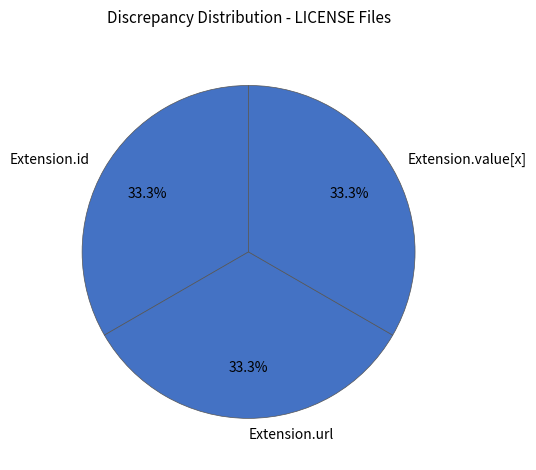

Is it true that Extension.url is 24% of the pie?

False